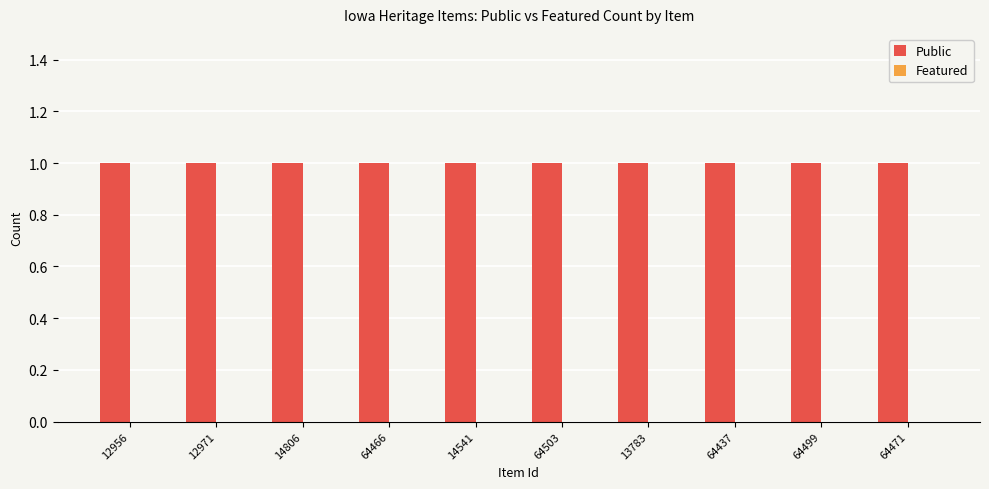

Which series changed the most between 64466 and 64471?

Public